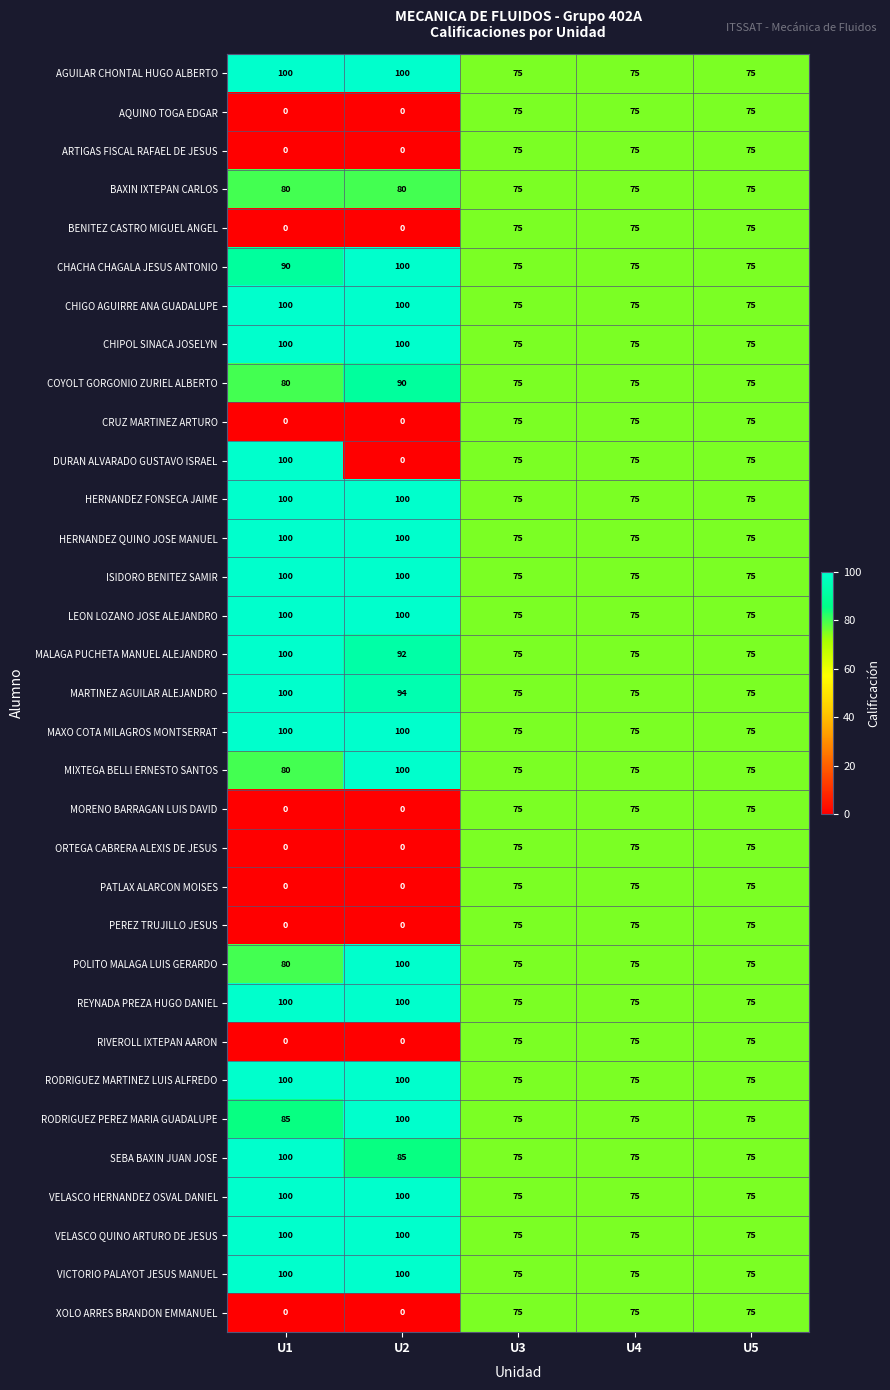

True or false: RODRIGUEZ PEREZ MARIA GUADALUPE has a value of 30 at U4.

False